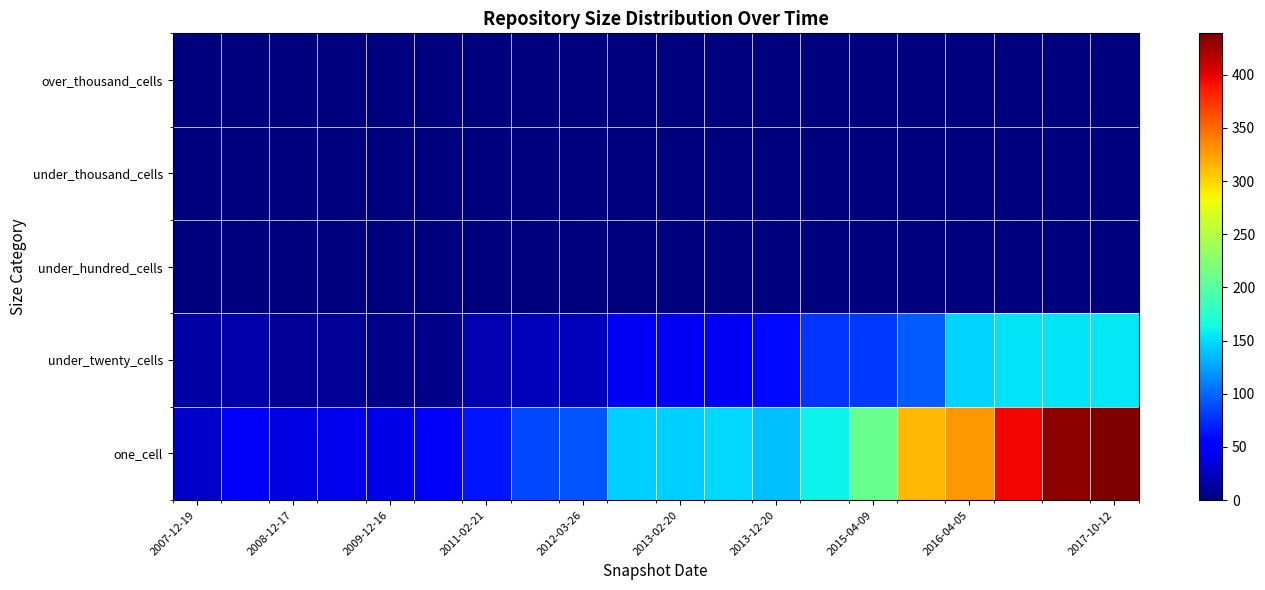

How many distinct data groups are displayed?

5